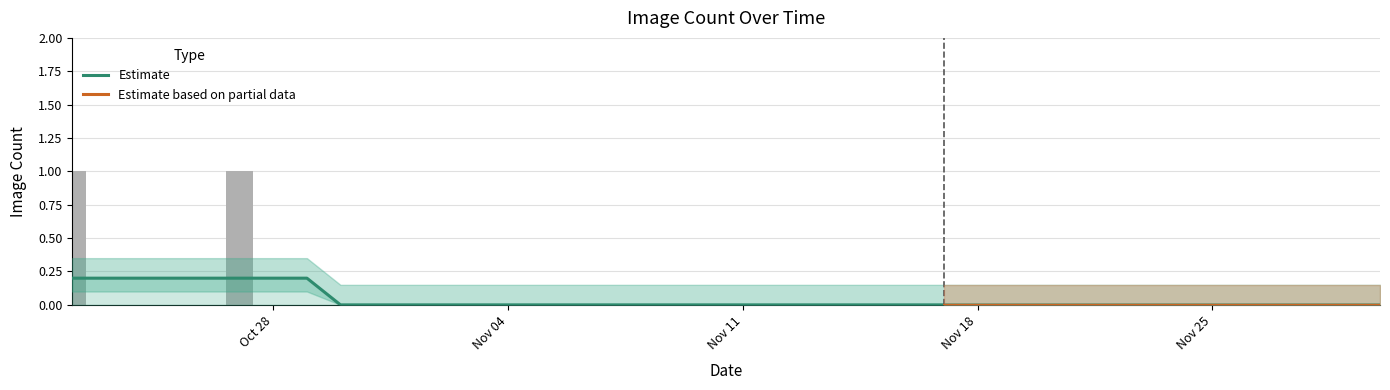

How many data points does each series have?

40